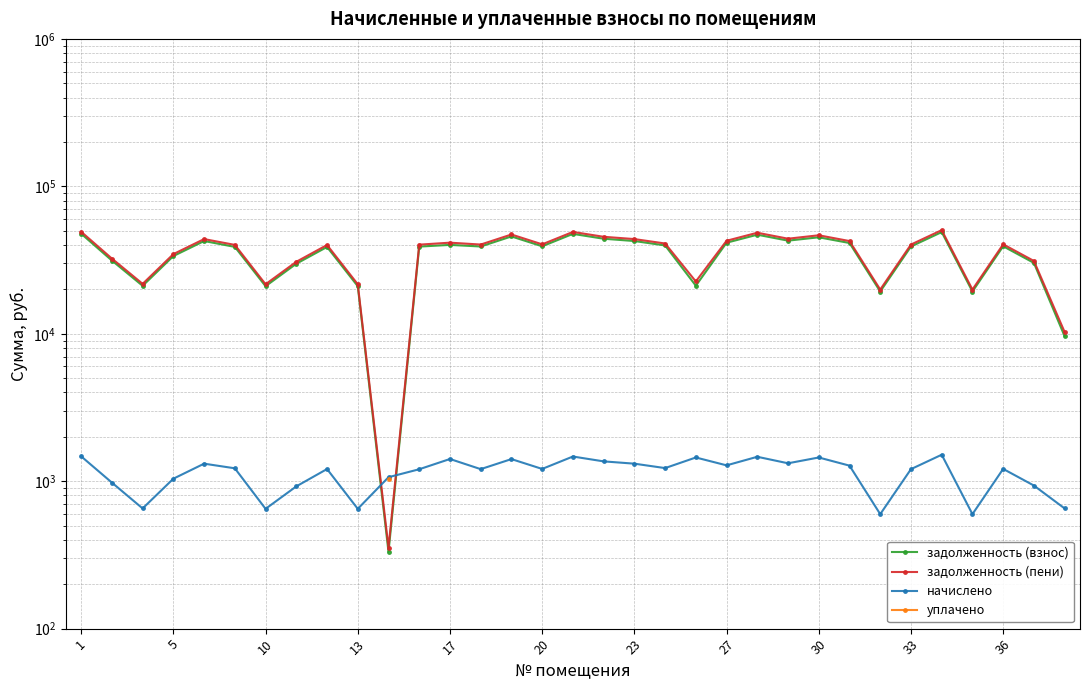

What is the greatest value displayed?

50449.4